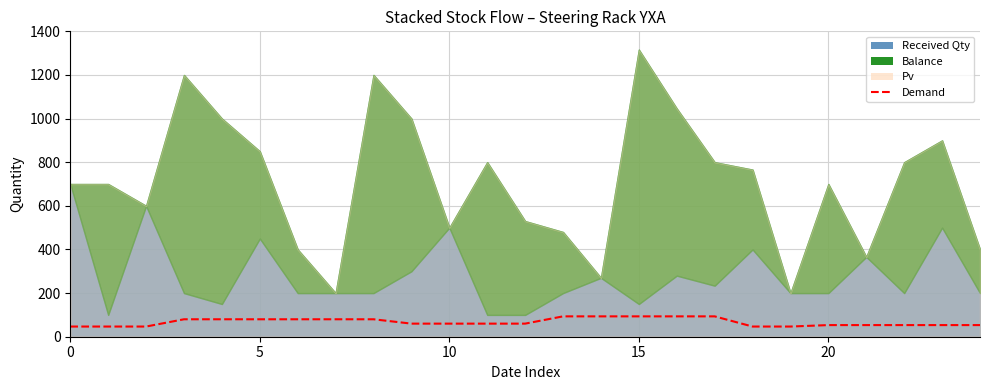

What is the smallest value displayed?

46.7